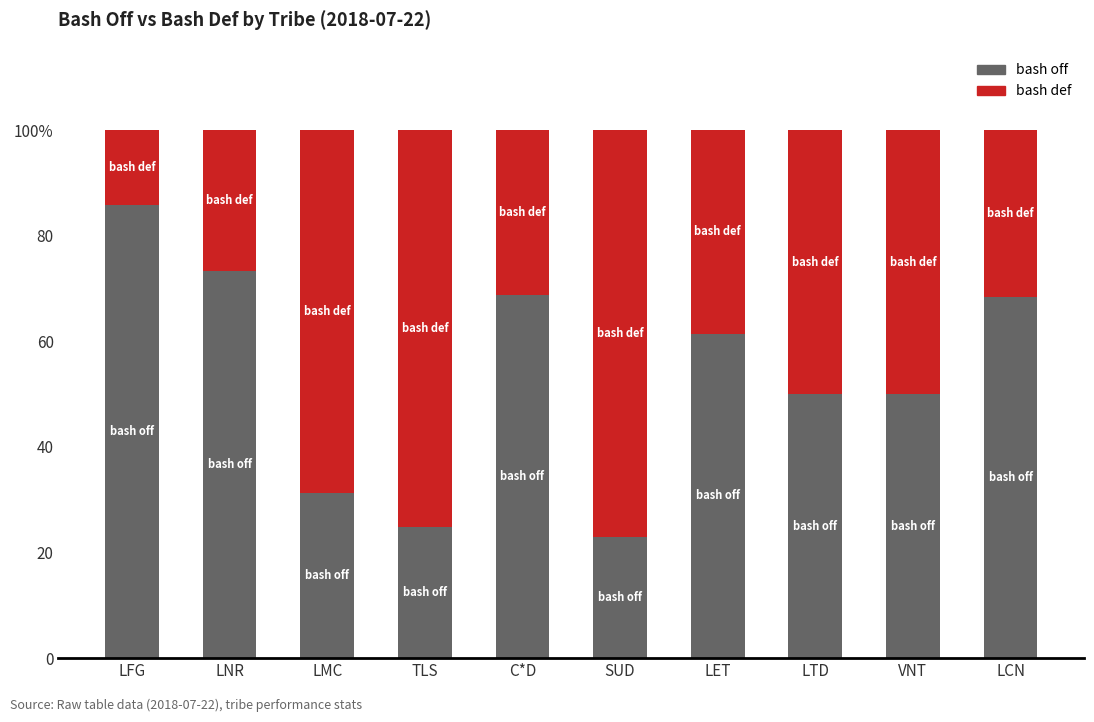

Are the bars grouped side by side (vs. stacked)?

No